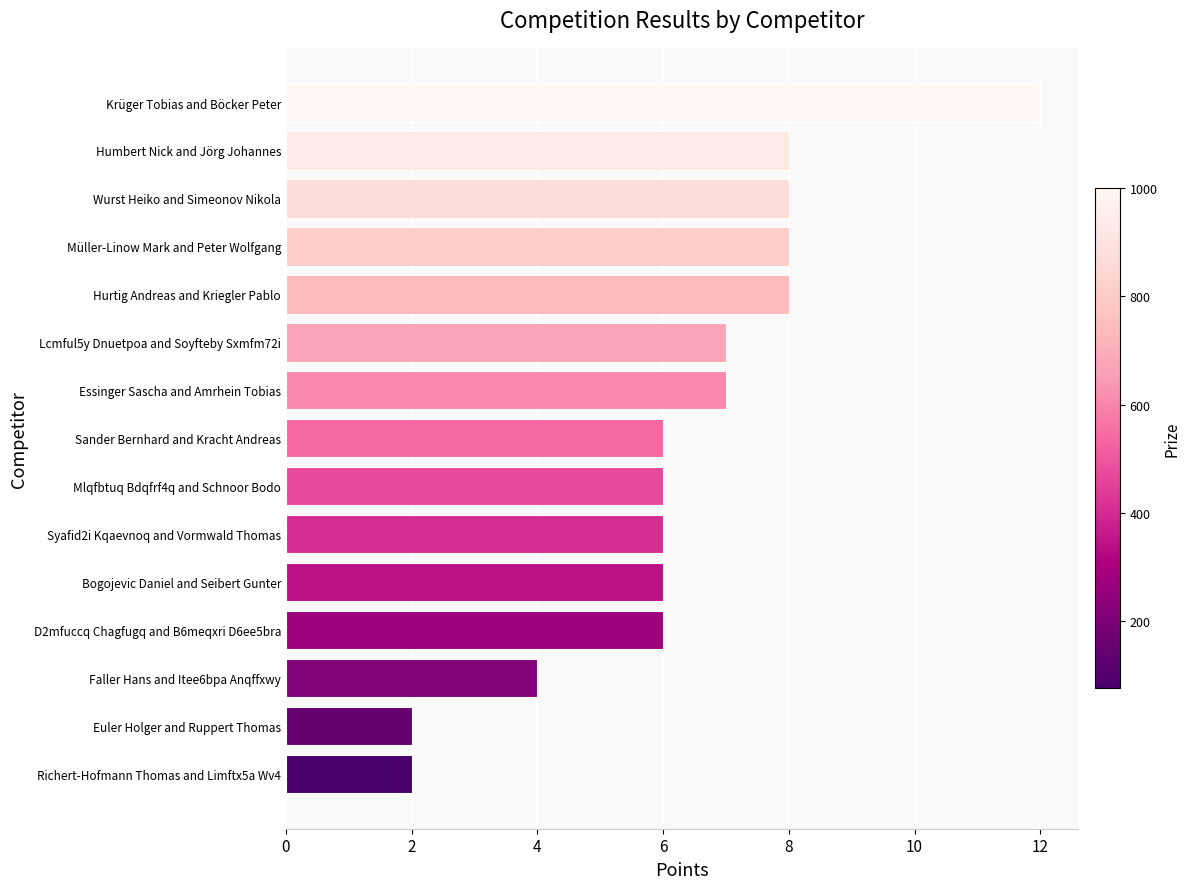

What is the average value?

6